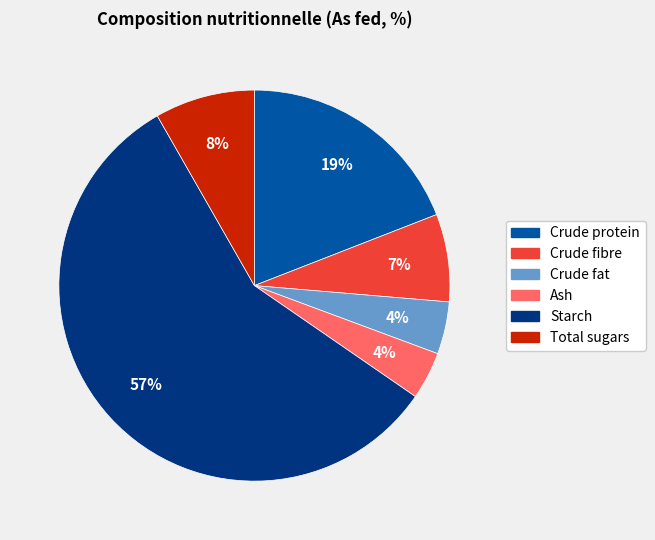

What is the majority slice?

Starch